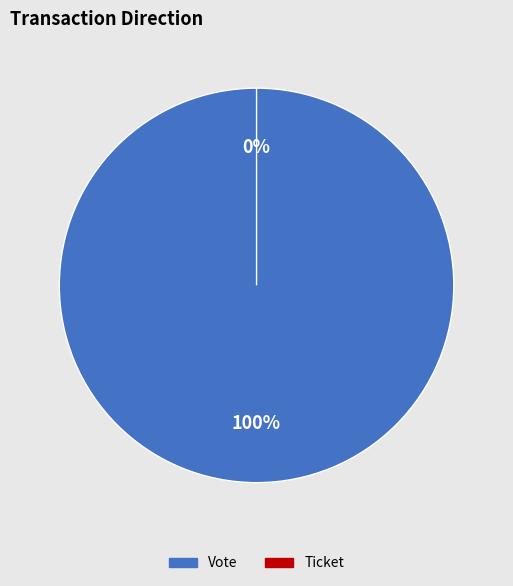

Count the number of slices in the pie.

2